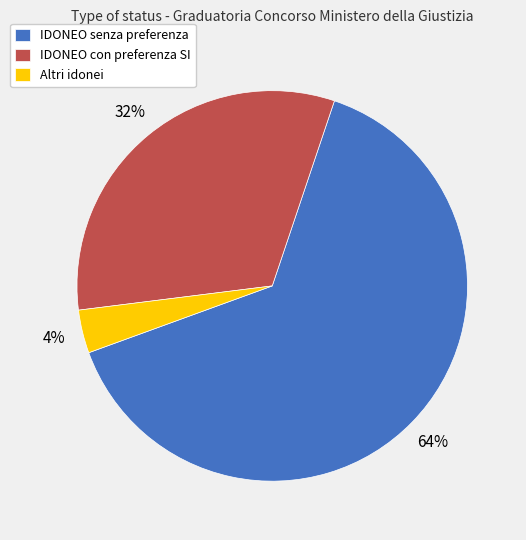

How many segments does this pie chart have?

3